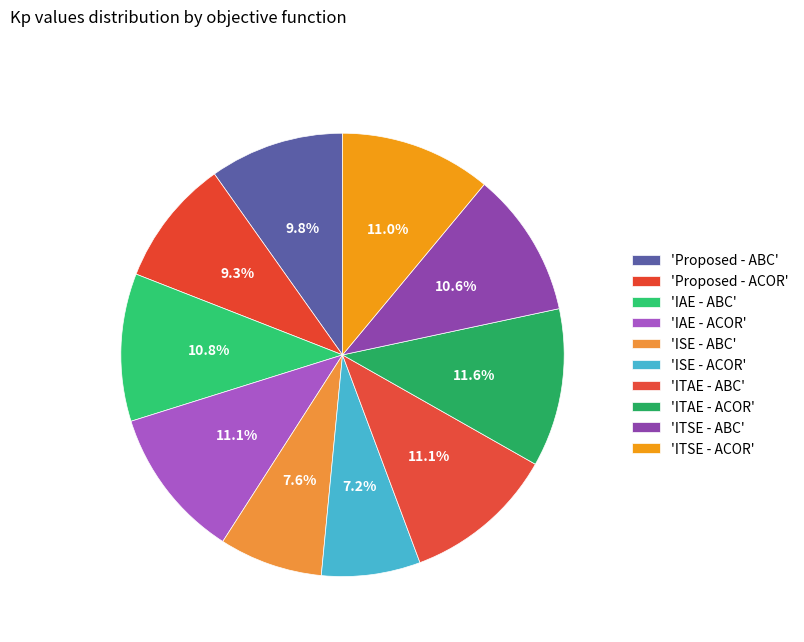

Count the number of slices in the pie.

10